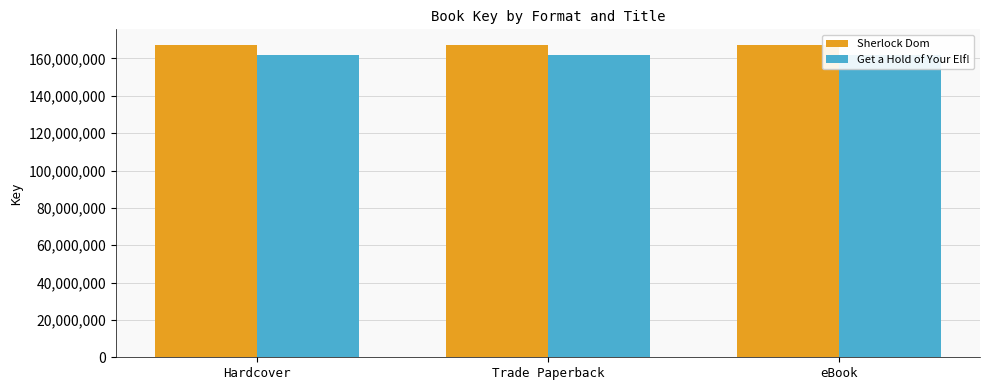

What is the total value across all series at Trade Paperback?

329004793